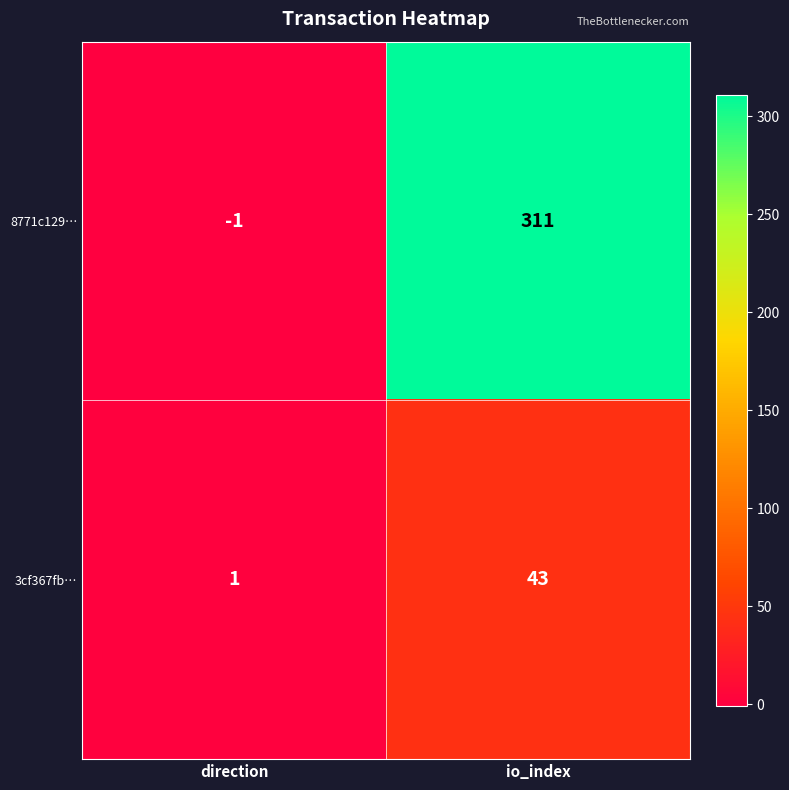

What is the greatest value displayed?

311